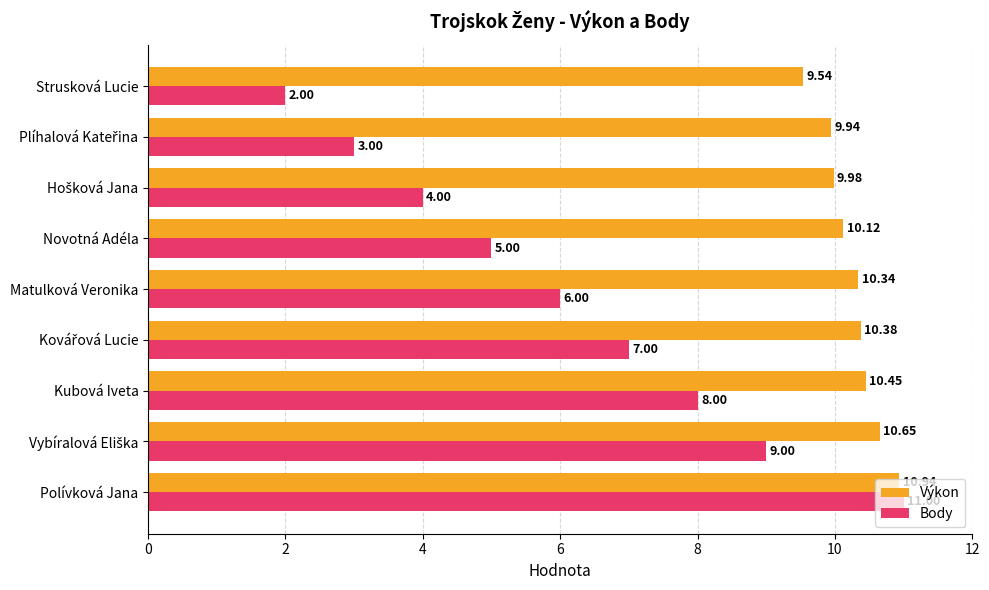

Which category has the lowest value across all series?

Strusková Lucie